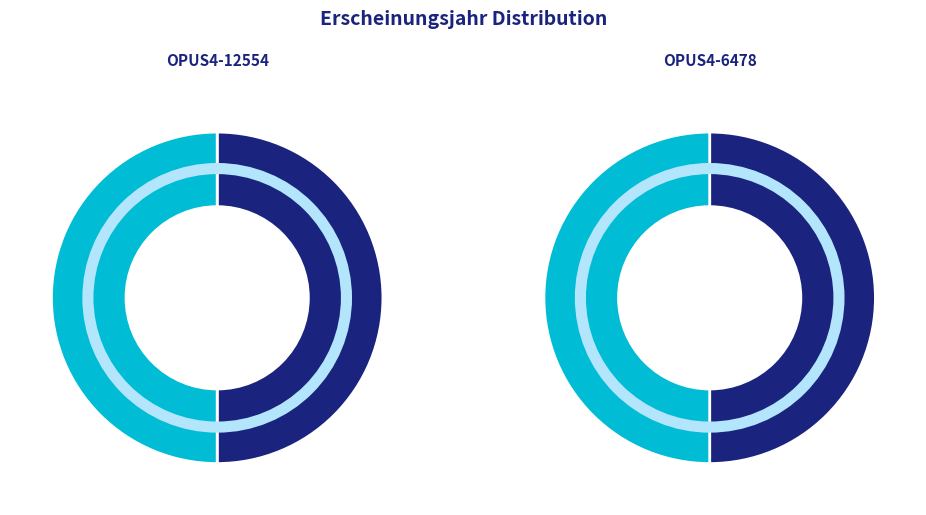

Count the number of slices in the pie.

2